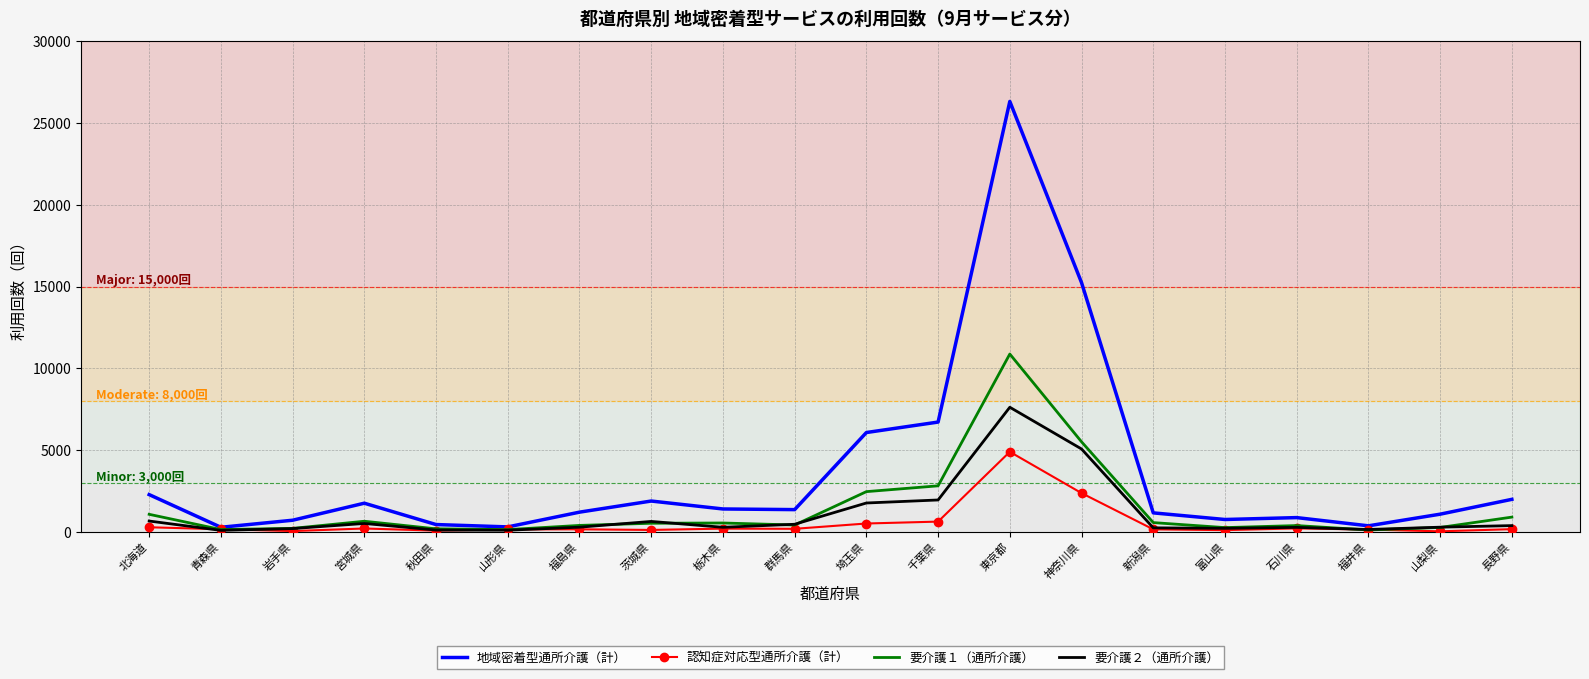

Where do 認知症対応型通所介護（計） and 要介護２（通所介護） first cross each other?

北海道 and 青森県